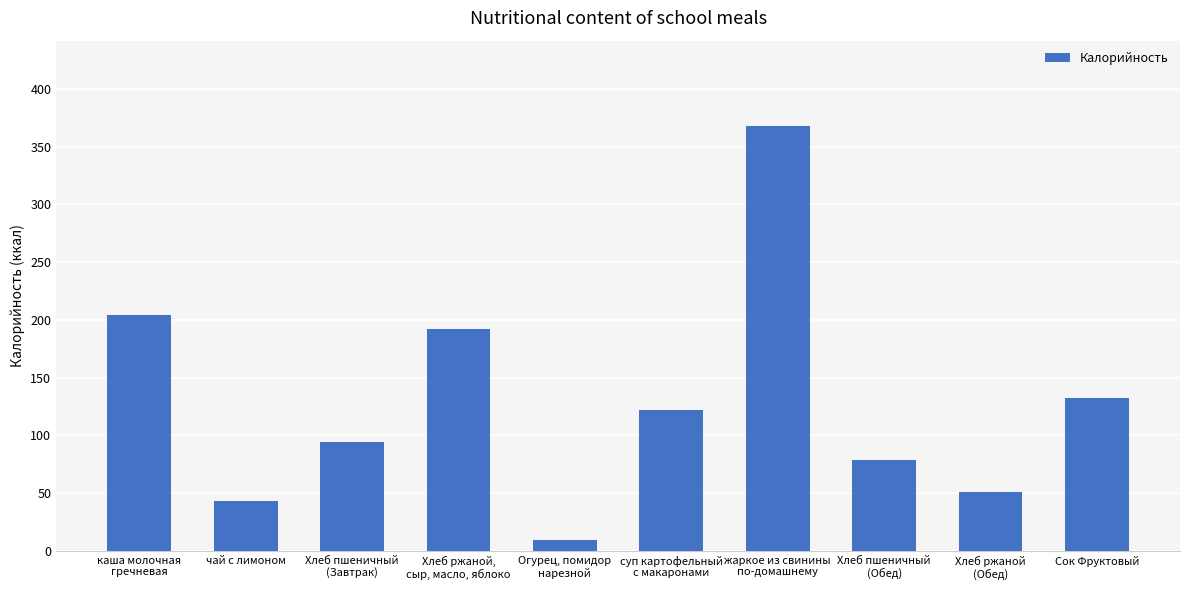

True or false: the data shows 303.3 at каша молочная
гречневая.

False